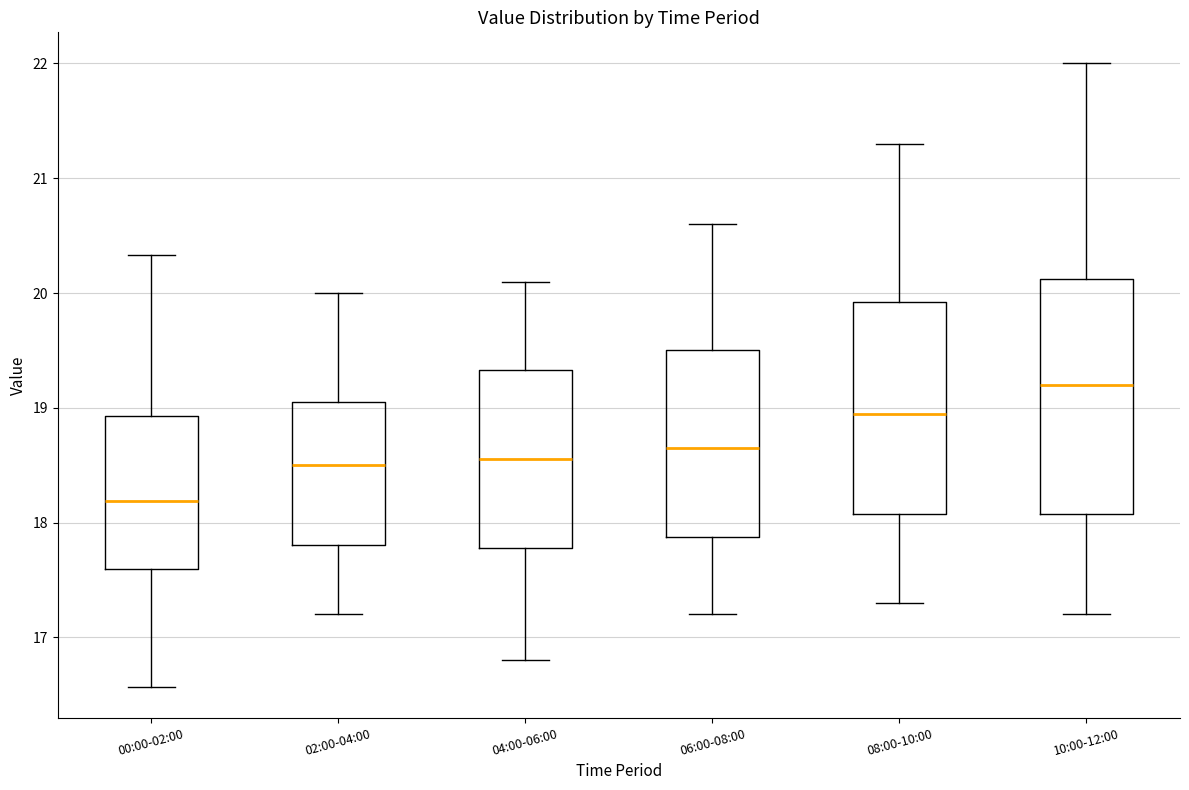

Where does the lower whisker of the box for 00:00-02:00 end on the y-axis? The values are not printed on the chart, so give them approximately, as read against the axis.

16.6